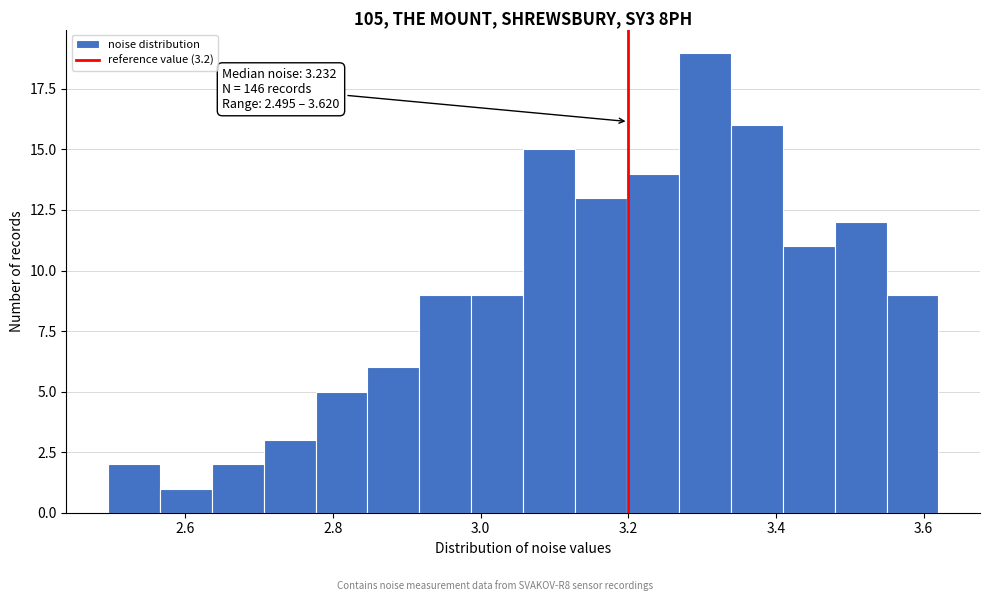

Read against the x-axis, roughly where is the centre of the tallest bar?

3.30